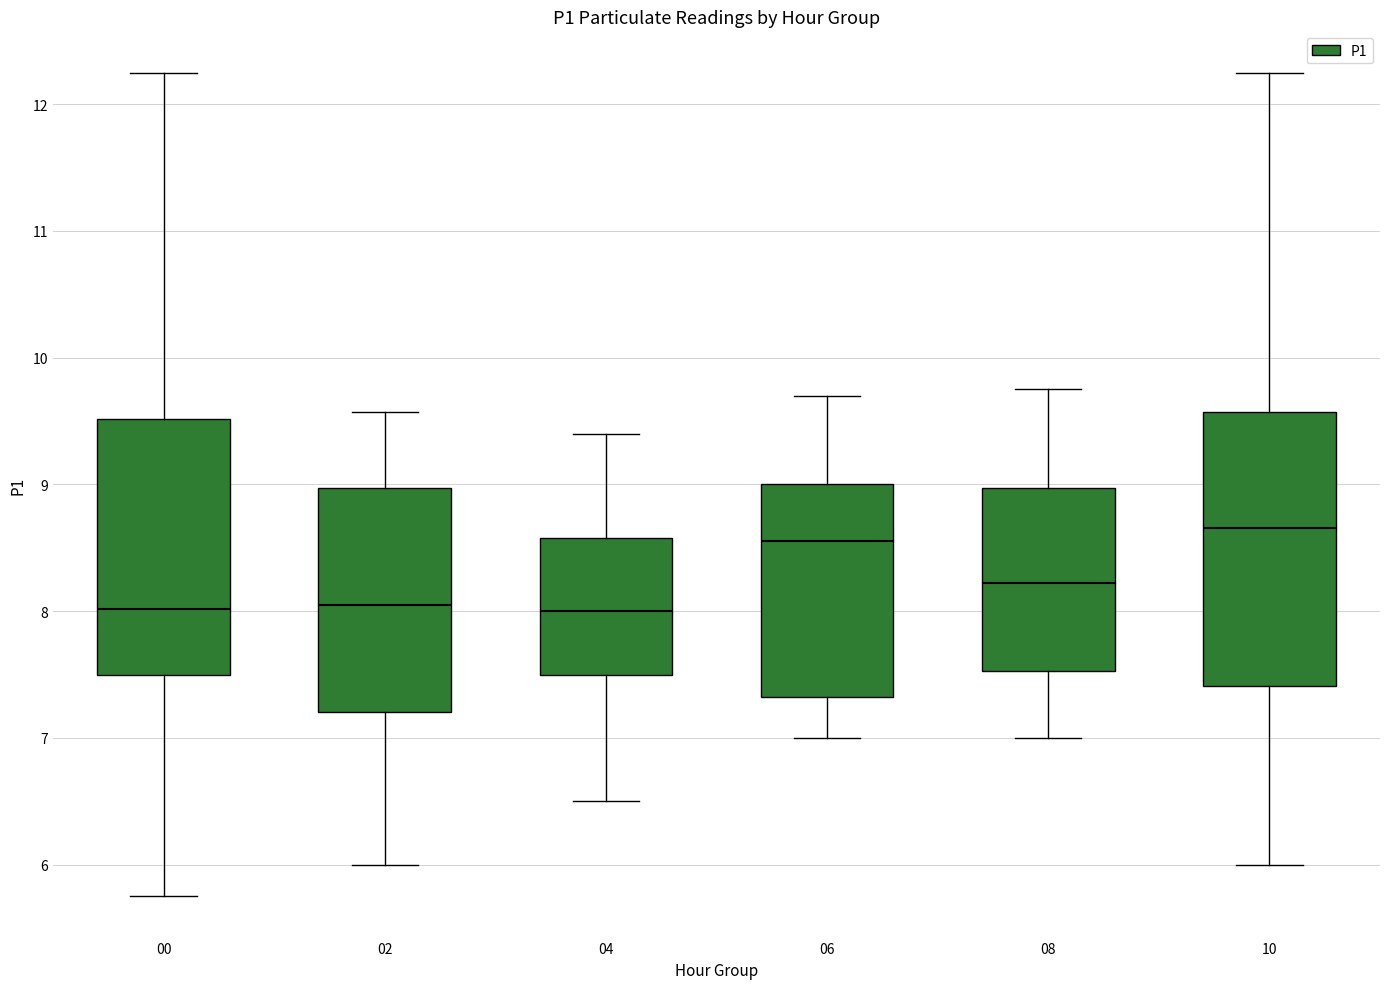

Where is the upper edge of the box at x = 00 on the y-axis? The values are not printed on the chart, so give them approximately, as read against the axis.

9.5